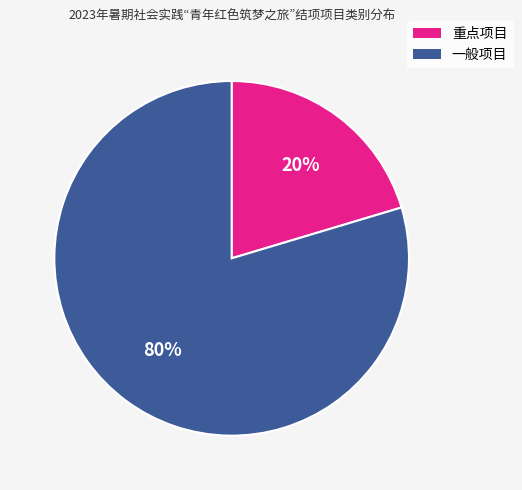

What is the smallest slice in the pie chart?

重点项目